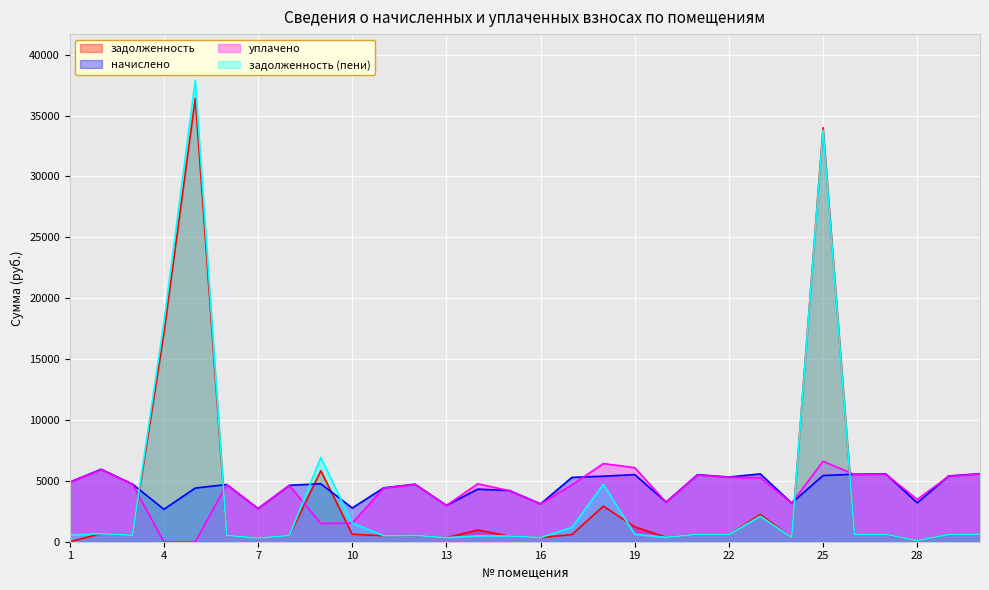

At which label does задолженность (пени) reach its minimum?

28